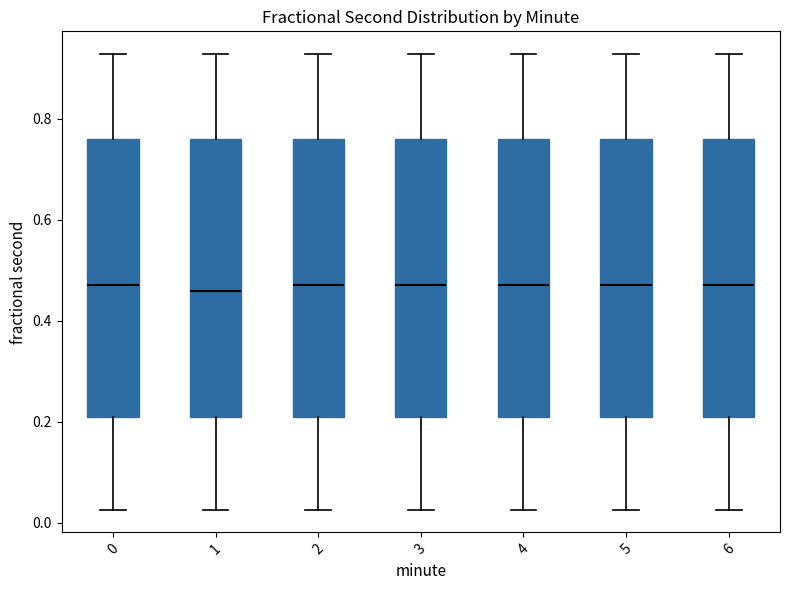

Reading left to right, read every box against the y-axis: the position of its median line, the range the box covers, and the ends of its whiskers. The values are not printed on the chart, so give them approximately, as read against the axis.

0: median 0.48, box 0.20 to 0.76, whiskers 0.02 to 0.92
1: median 0.46, box 0.20 to 0.76, whiskers 0.02 to 0.92
2: median 0.48, box 0.20 to 0.76, whiskers 0.02 to 0.92
3: median 0.48, box 0.20 to 0.76, whiskers 0.02 to 0.92
4: median 0.48, box 0.20 to 0.76, whiskers 0.02 to 0.92
5: median 0.48, box 0.20 to 0.76, whiskers 0.02 to 0.92
6: median 0.48, box 0.20 to 0.76, whiskers 0.02 to 0.92